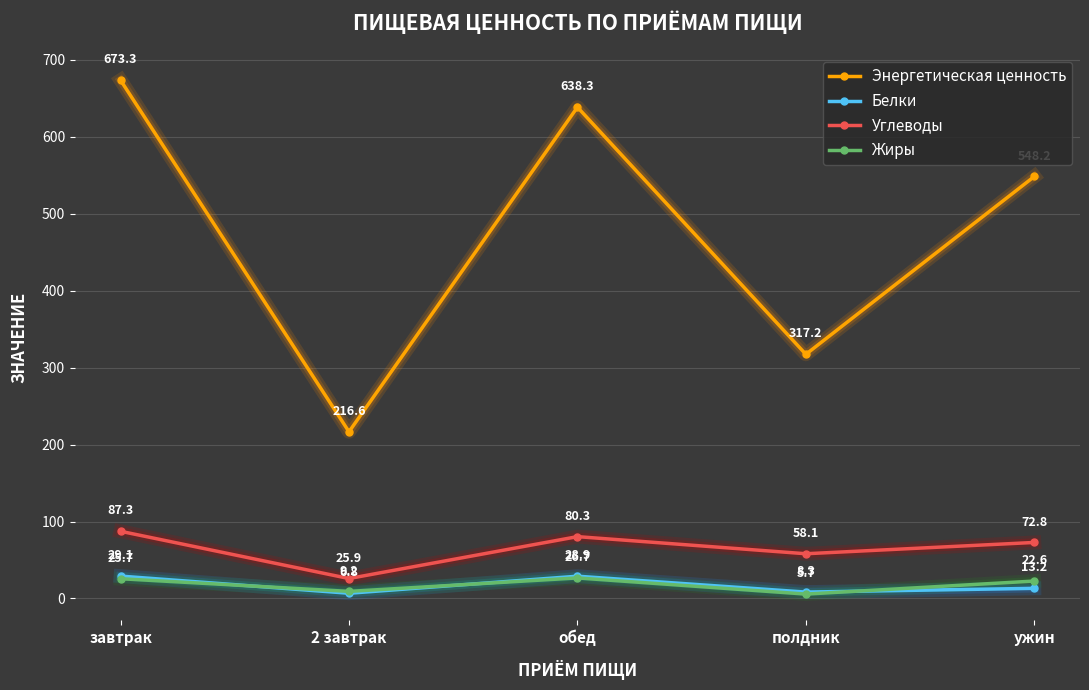

The Углеводы series shows 87.3 at завтрак. True or false?

True